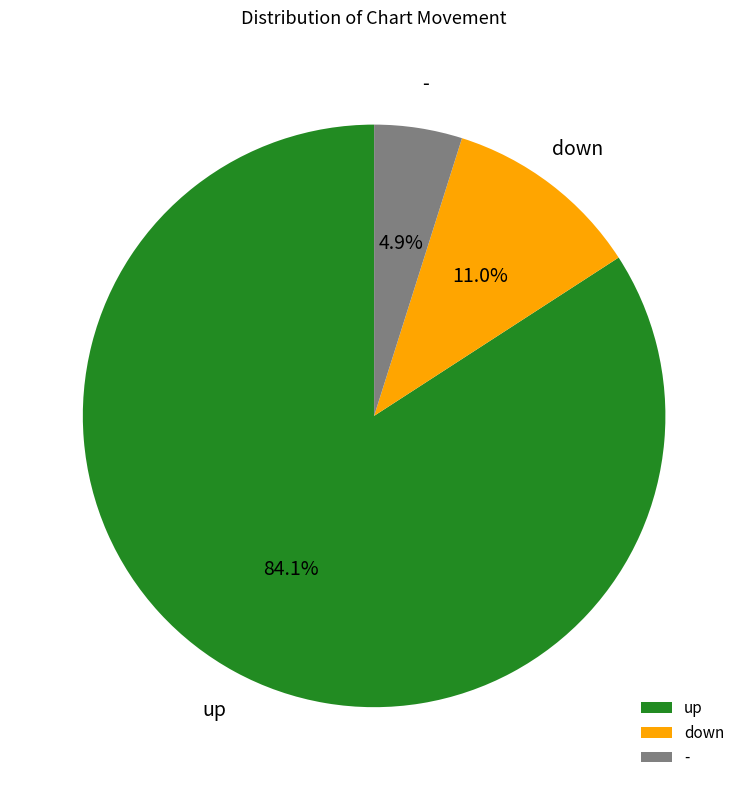

Is it true that down is 17% of the pie?

False